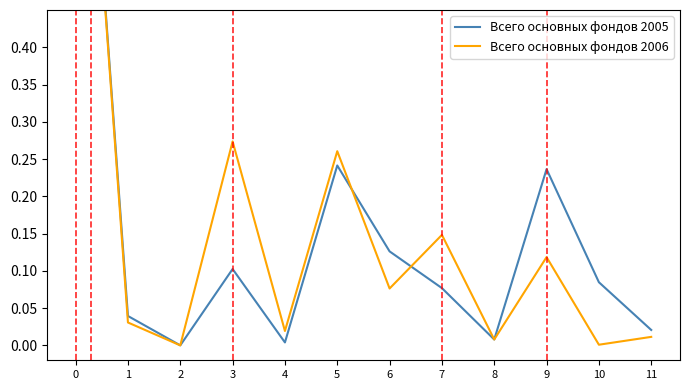

Reading left to right, list all the values displayed in this chart.

Всего основных фондов 2005: 1.0	0.0	0.0	0.1	0.0	0.2	0.1	0.1	0.0	0.2	0.1	0.0
Всего основных фондов 2006: 1.0	0.0	0.0	0.3	0.0	0.3	0.1	0.1	0.0	0.1	0.0	0.0